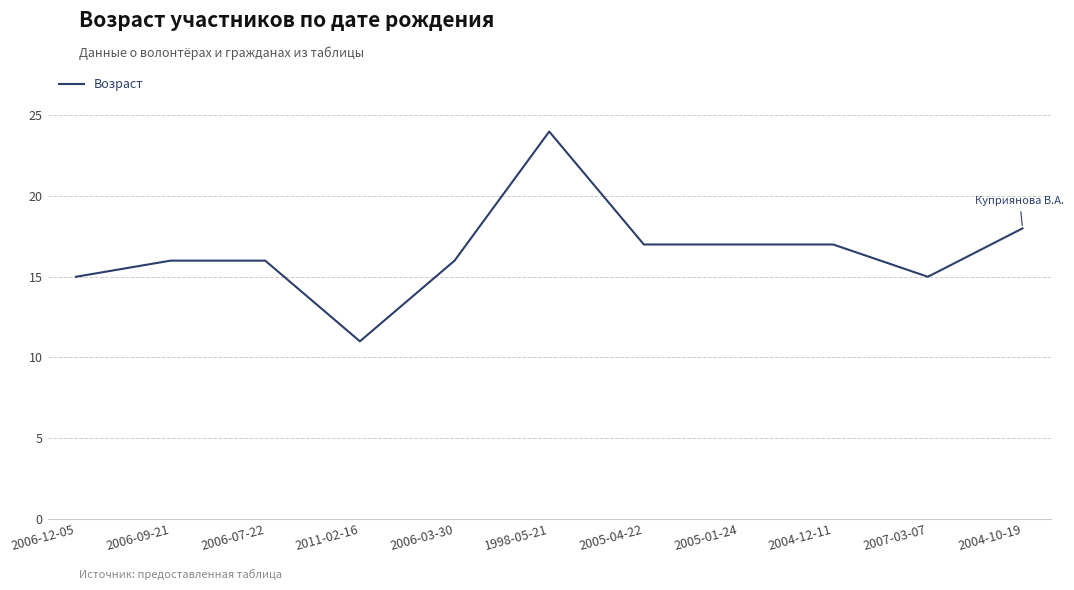

What value does the data have at 2004-10-19?

18